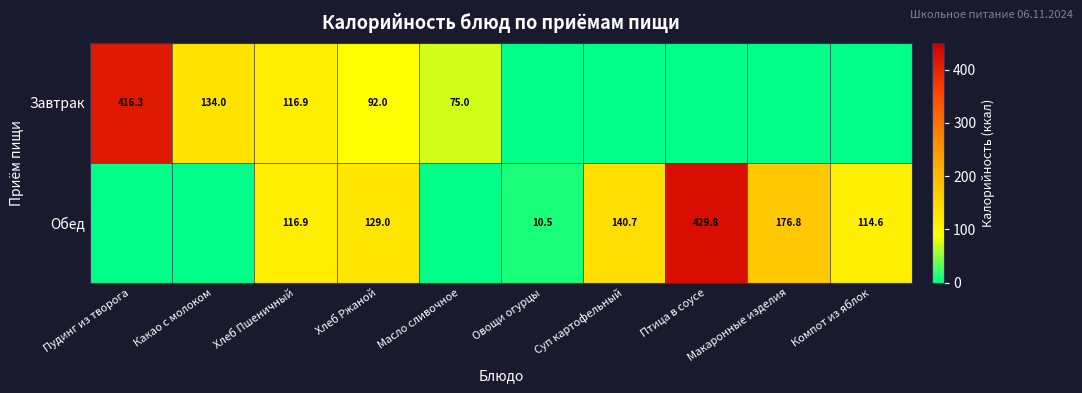

The Обед series shows 116.9 at Хлеб Пшеничный. True or false?

True